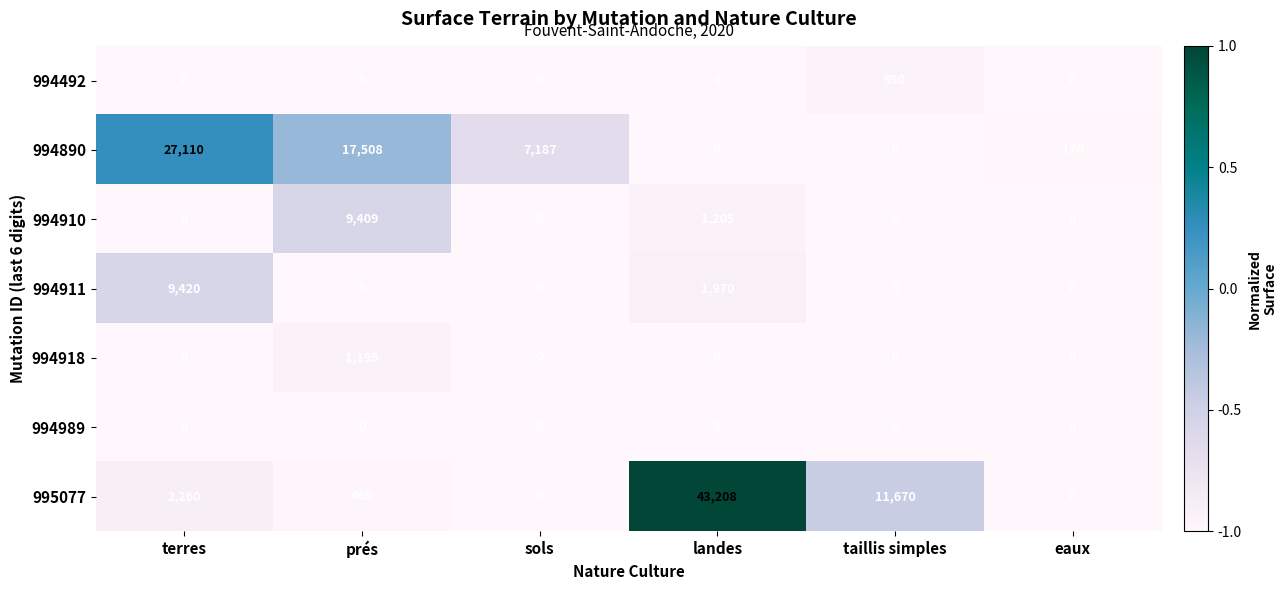

What is the maximum value shown in the chart?

43208